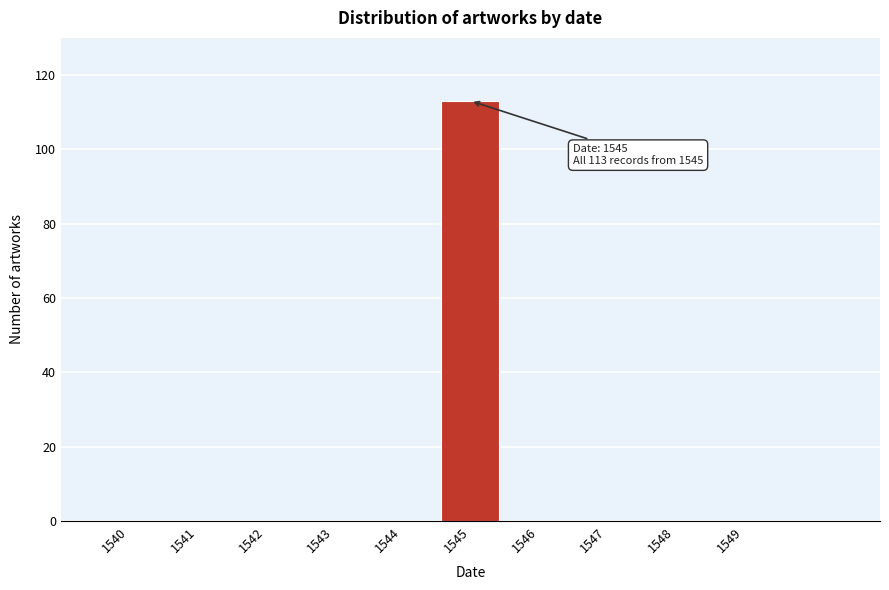

Reading left to right, transcribe all the data shown in this chart.

1540=0	1541=0	1542=0	1543=0	1544=0	1545=113	1546=0	1547=0	1548=0	1549=0